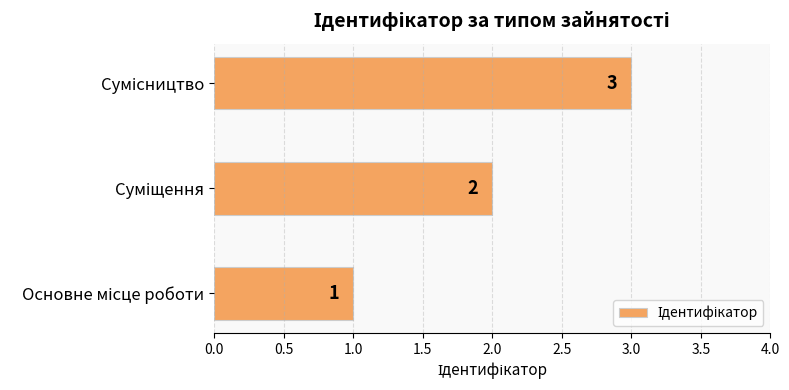

What is the greatest value displayed?

3